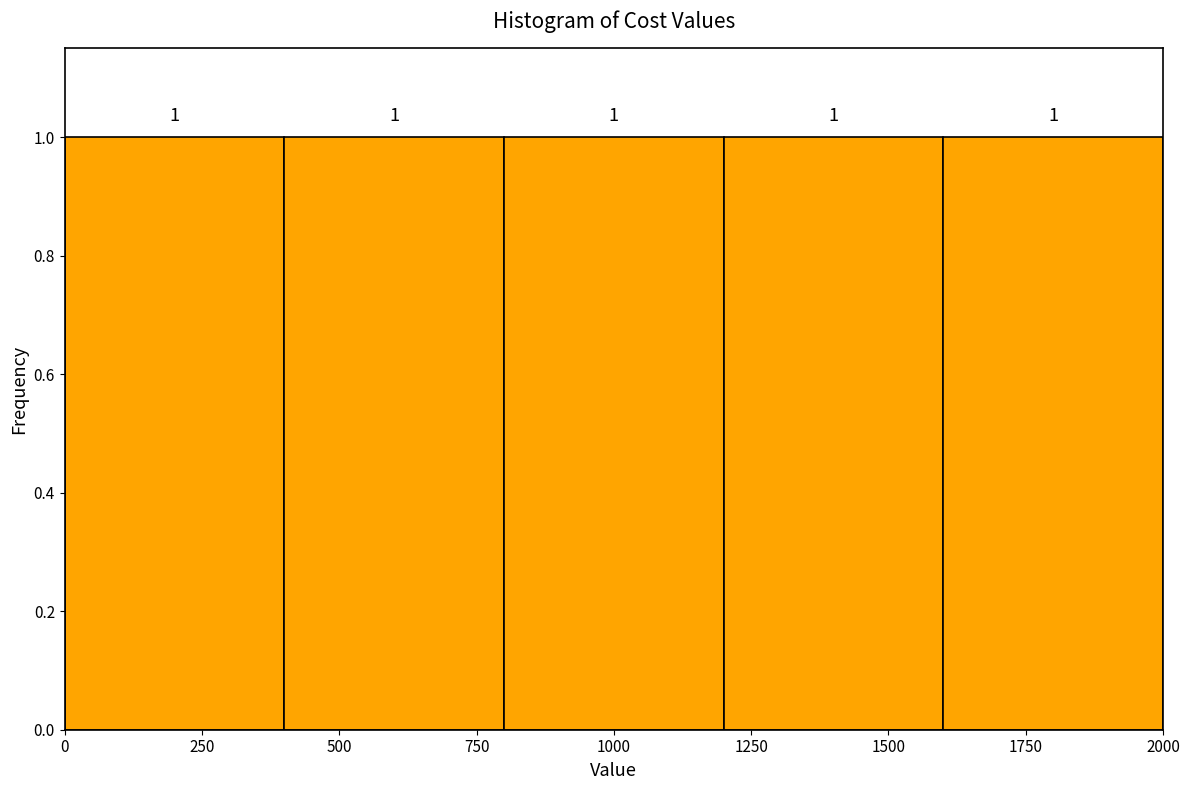

Reading left to right, transcribe this chart: for each bar, give the range it covers on the x-axis and its height.

0 to 400: 1
400 to 800: 1
800 to 1200: 1
1200 to 1600: 1
1600 to 2000: 1